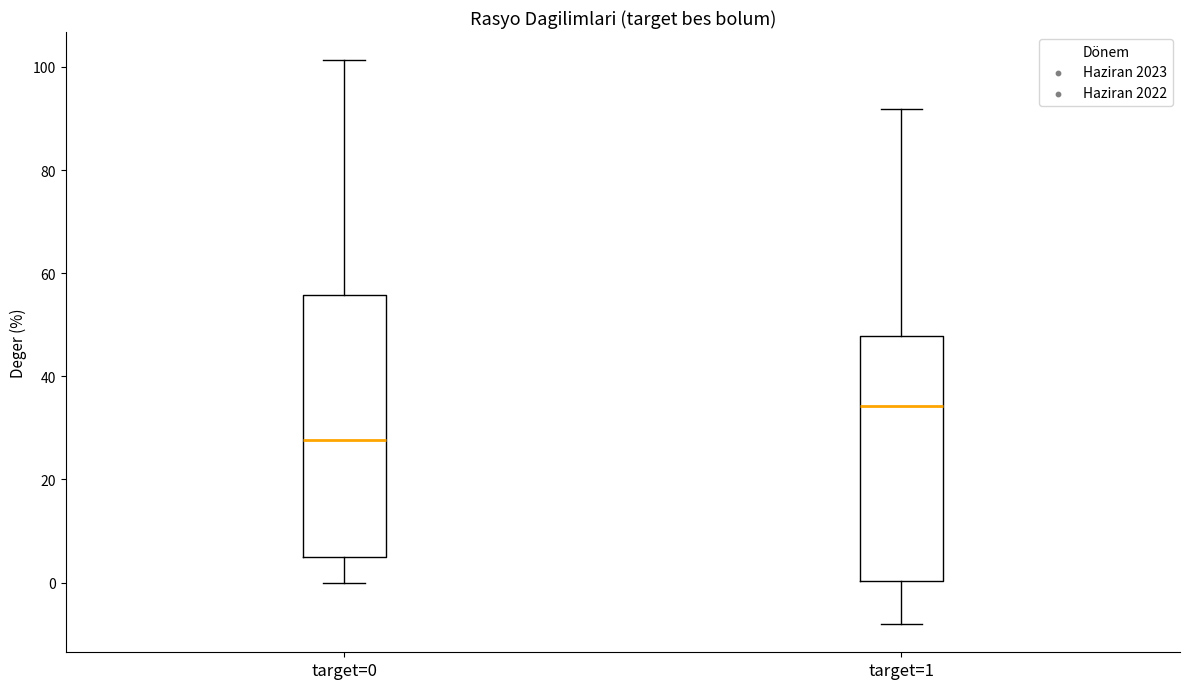

Which box is the tallest, from its lower edge to its upper edge?

target=0